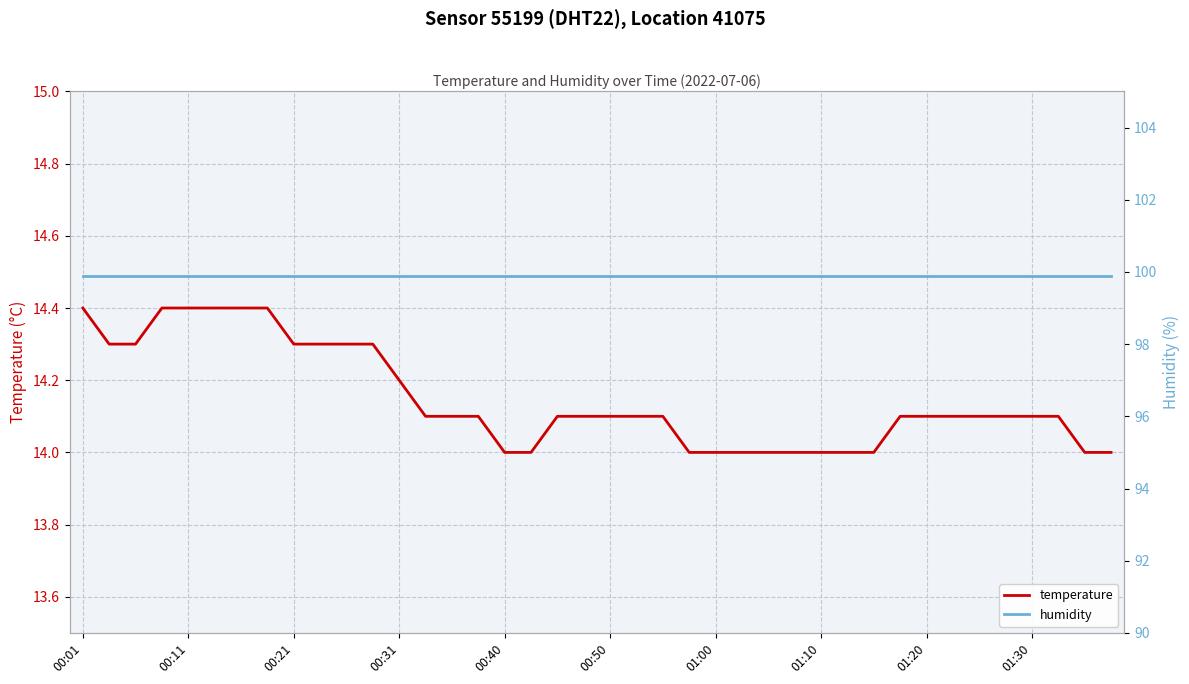

What is the minimum value shown in the chart?

14.0